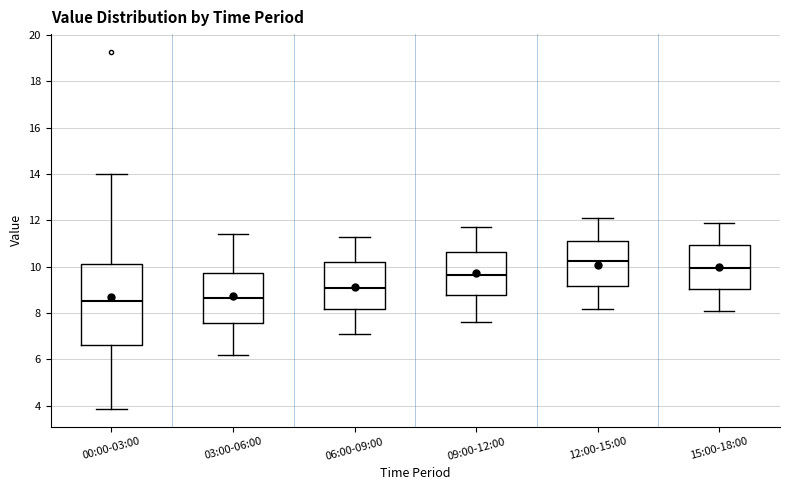

Reading left to right, transcribe this box plot: for each box, give where its median line is, the range the box spans, and where its two whiskers end, as read against the y-axis. The values are not printed on the chart, so give them approximately, as read against the axis.

00:00-03:00: median 8.6, box 6.6 to 10.2, whiskers 3.8 to 14.0
03:00-06:00: median 8.6, box 7.6 to 9.8, whiskers 6.2 to 11.4
06:00-09:00: median 9.2, box 8.2 to 10.2, whiskers 7.2 to 11.4
09:00-12:00: median 9.6, box 8.8 to 10.6, whiskers 7.6 to 11.8
12:00-15:00: median 10.2, box 9.2 to 11.2, whiskers 8.2 to 12.2
15:00-18:00: median 10.0, box 9.0 to 11.0, whiskers 8.2 to 12.0